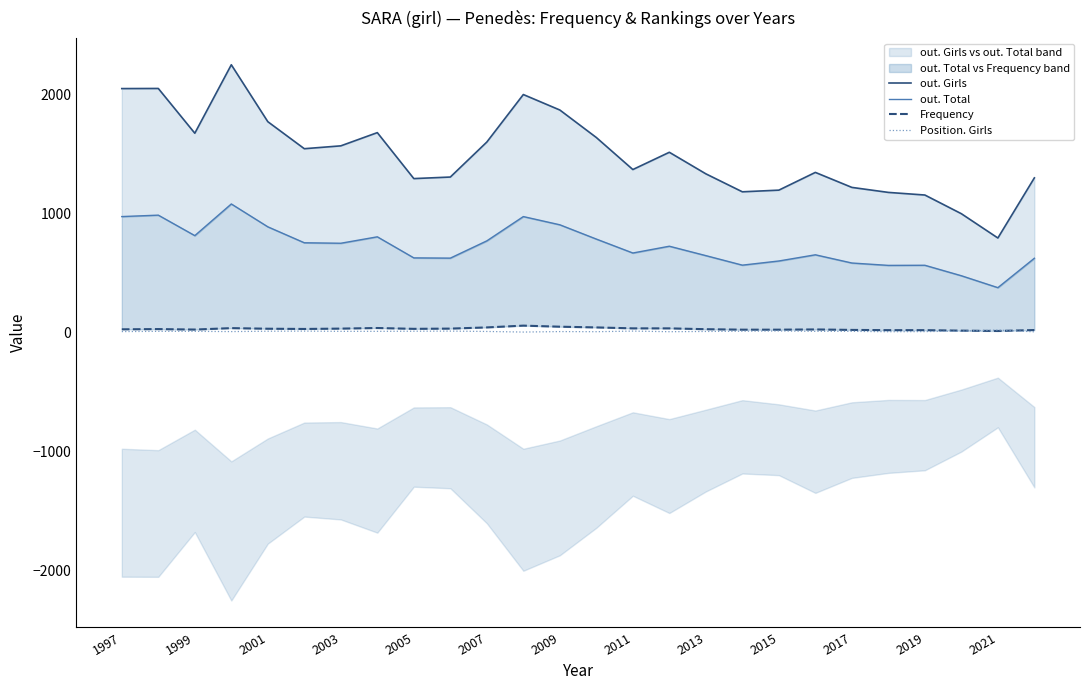

How many values in the out. Girls series exceed 1515?

12